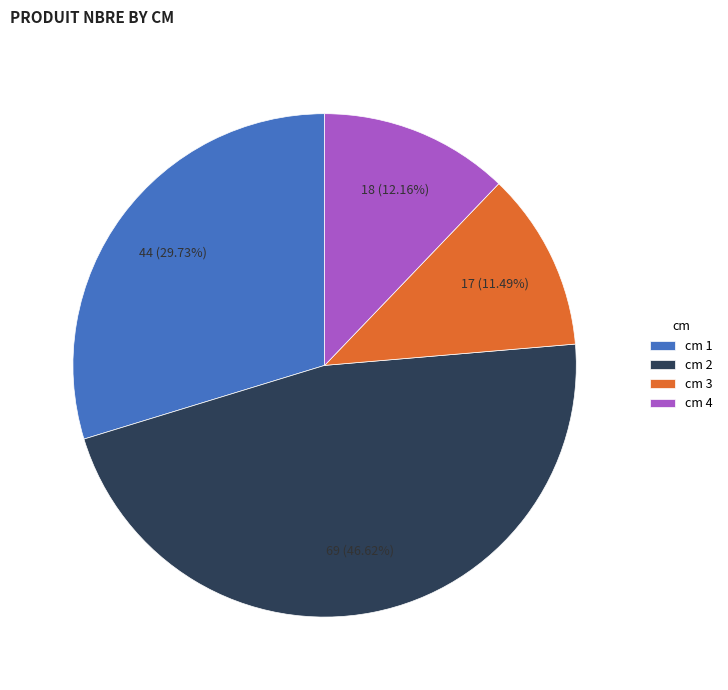

Does any single category account for the majority?

No